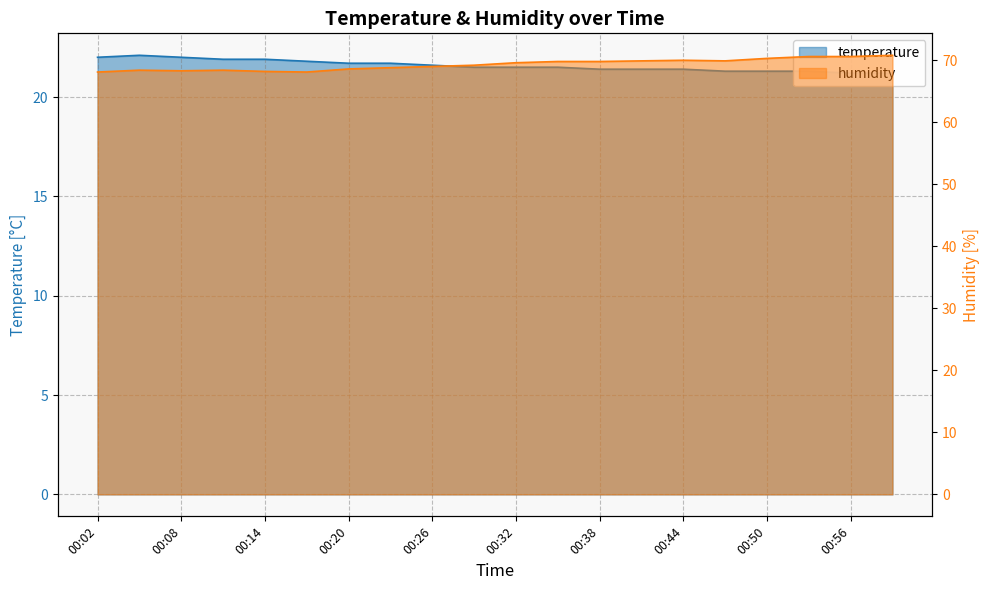

True or false: temperature has a value of 30.5 at 00:53.

False